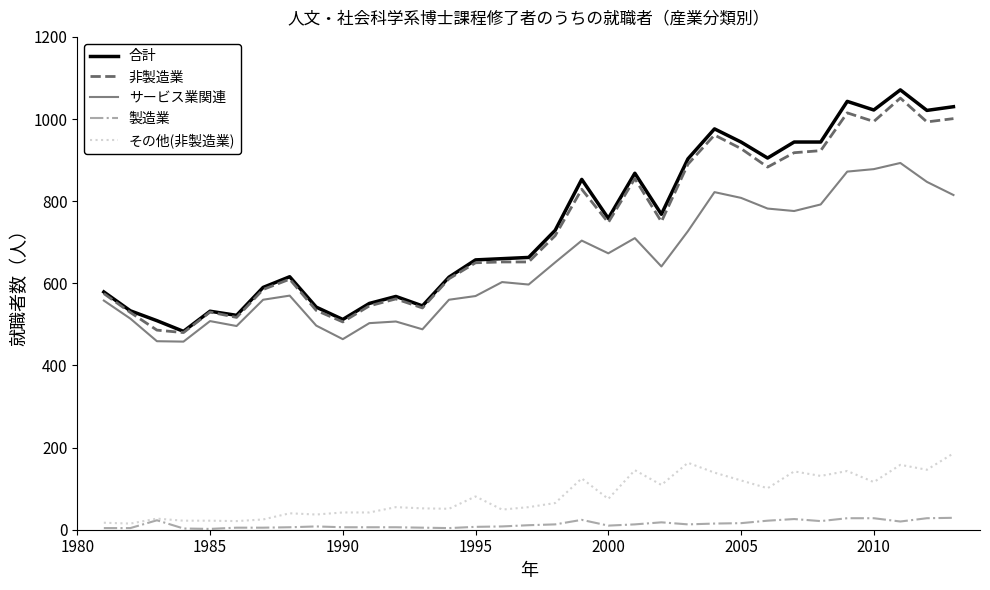

True or false: 製造業 and サービス業関連 intersect in this chart.

False